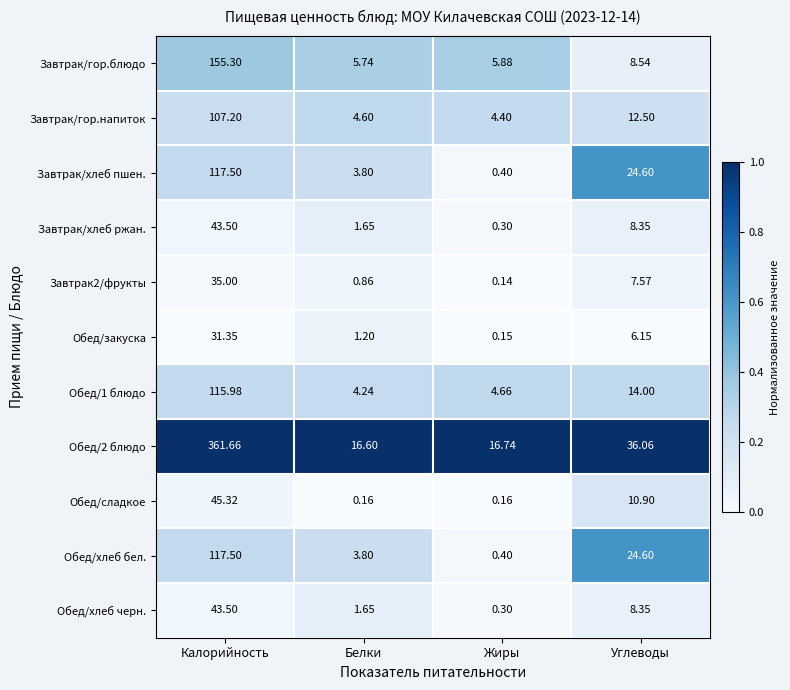

At which label does Обед/сладкое first exceed 10?

Калорийность